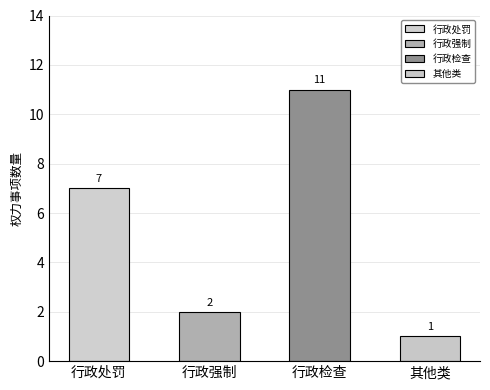

What is the label of the 2nd bar from the right?

行政检查